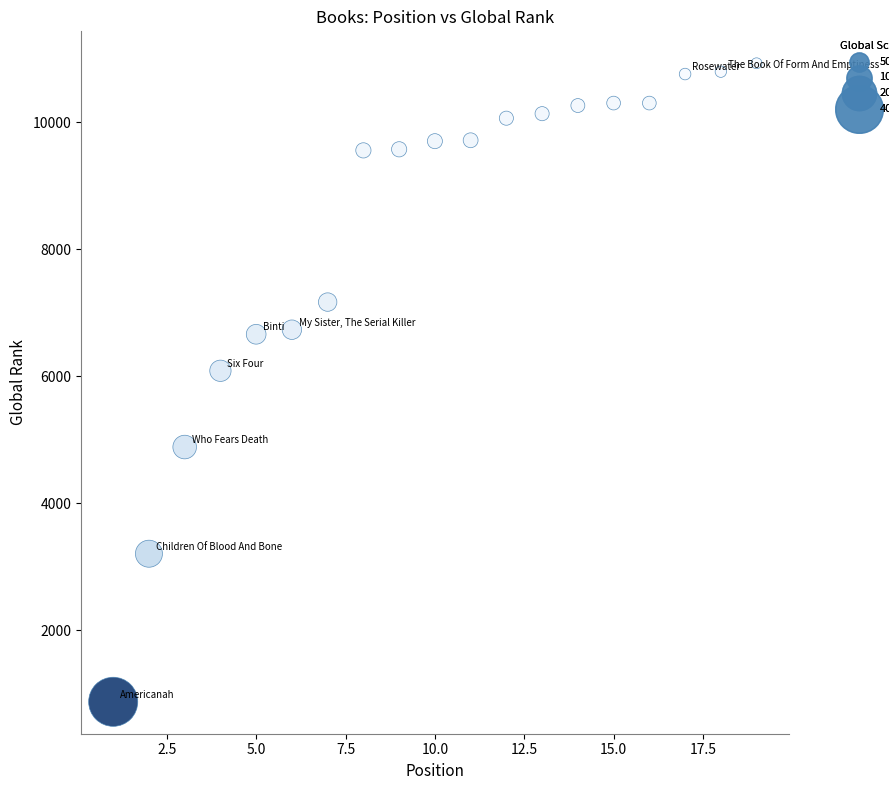

What is the range of Y values (max minus min)?

10056